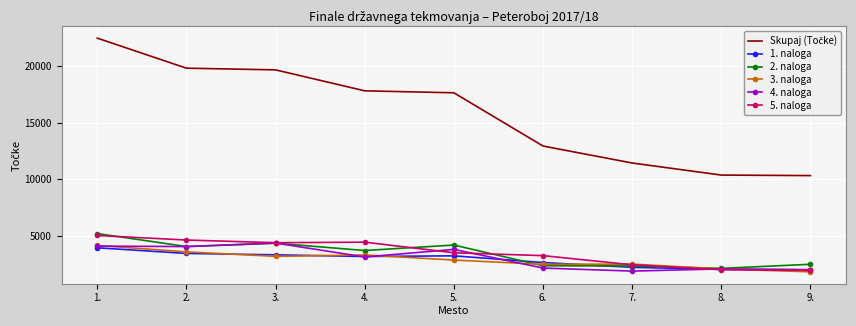

Is the value of 5. naloga at 4. greater than the value of 2. naloga at 7.?

Yes